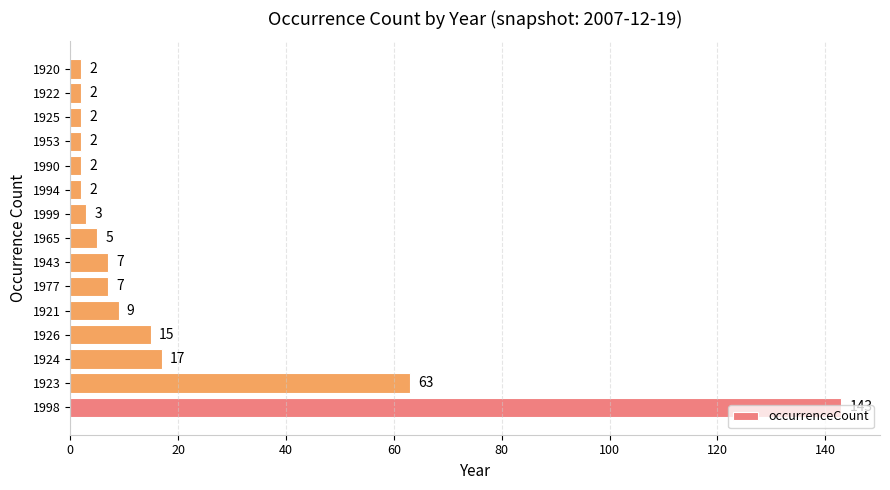

The chart shows a value of 2 at 1990. True or false?

True